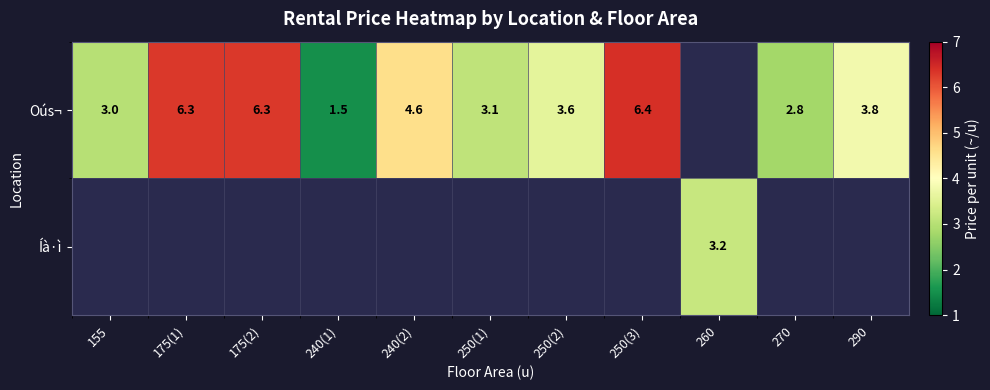

Which label corresponds to the smallest value in the chart?

240(1)